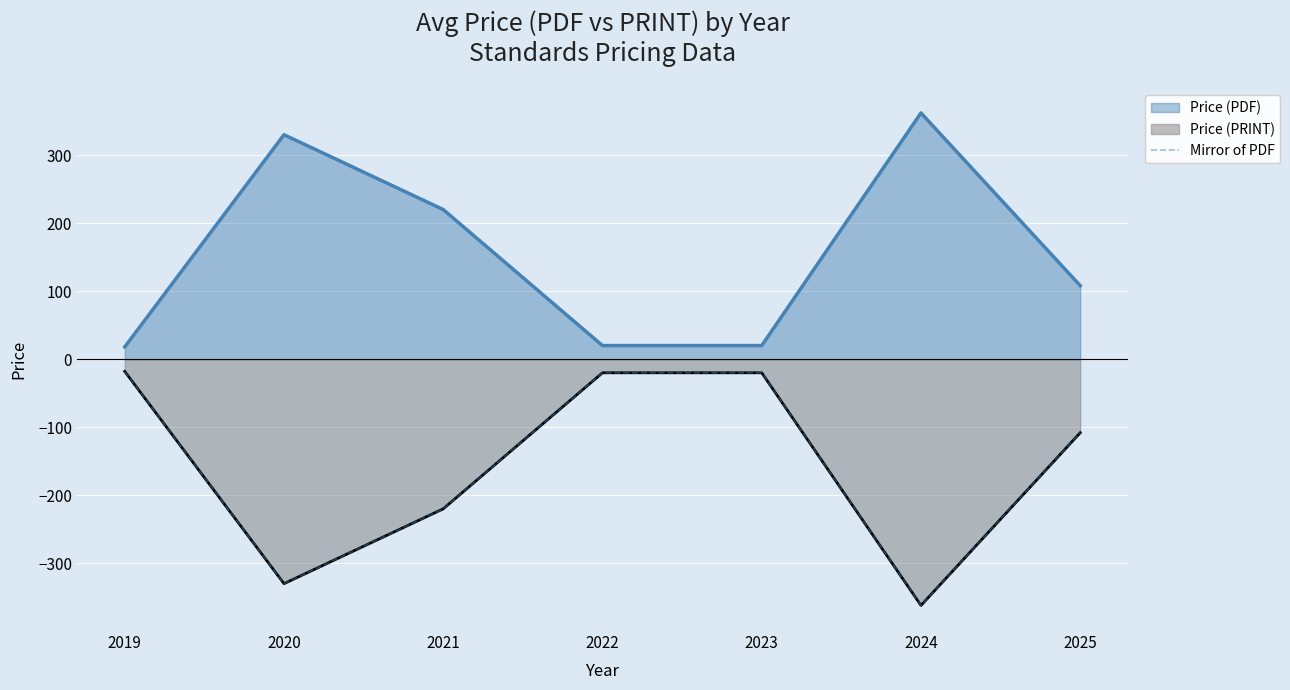

The chart shows a value of -134.0 at 2020. True or false?

False